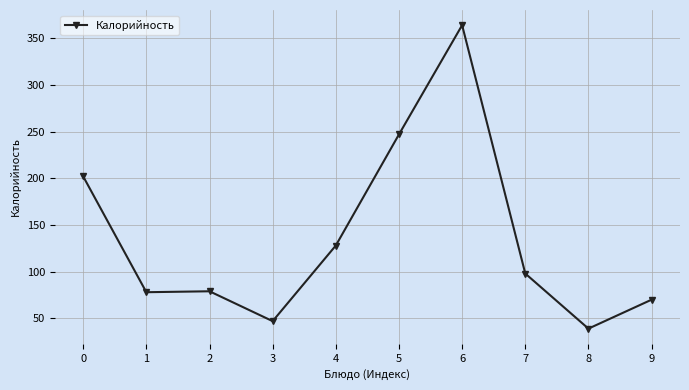

True or false: there are more than 0 points higher than both neighbors.

True